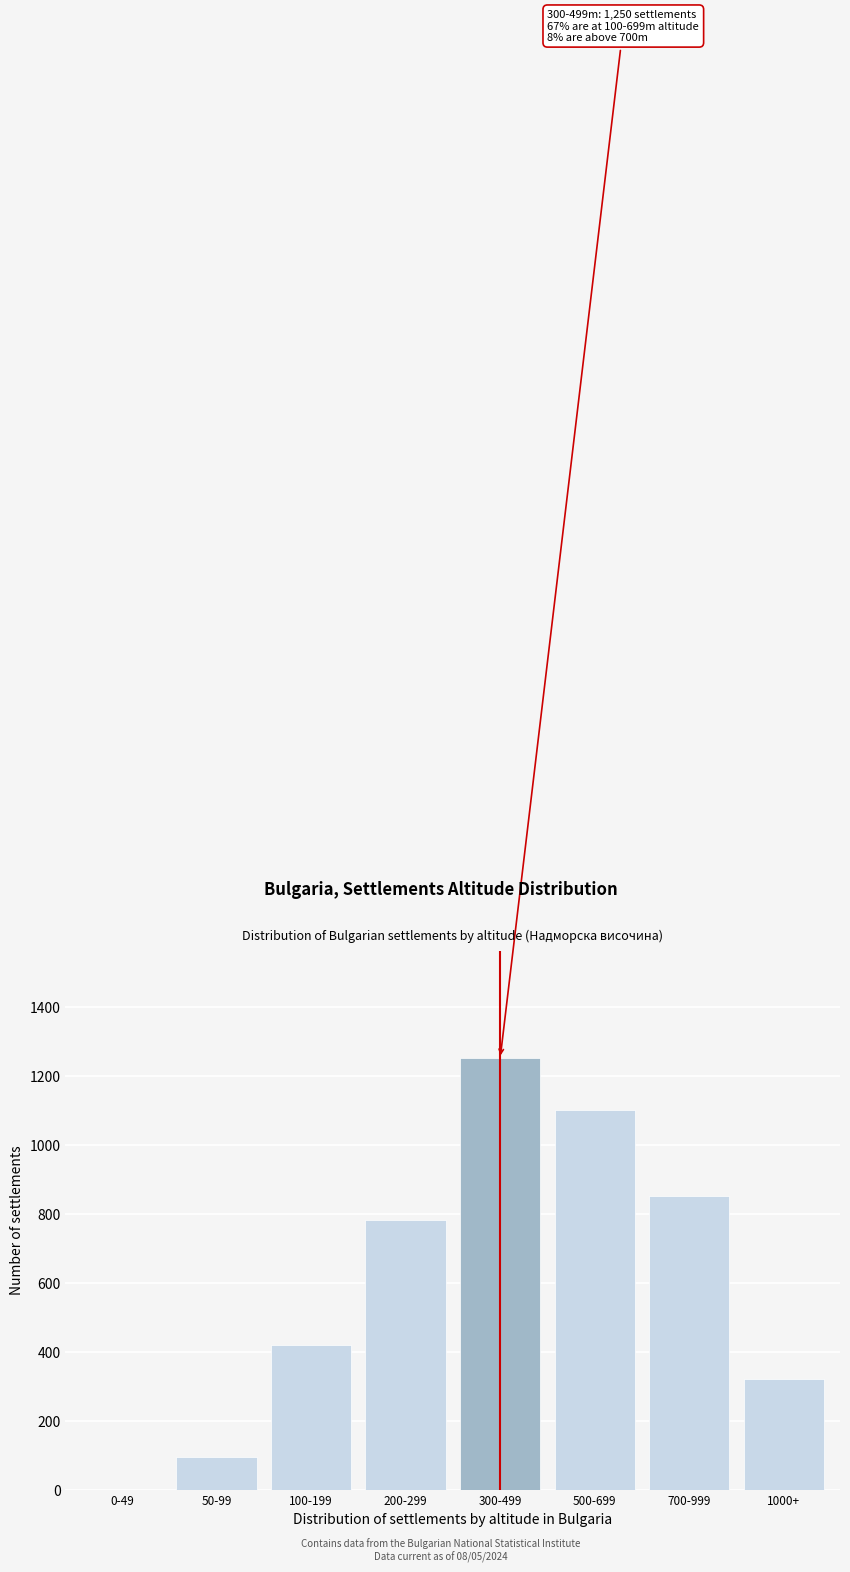

Reading right to left, transcribe all the data shown in this chart.

1000+=320	700-999=850	500-699=1100	300-499=1250	200-299=780	100-199=420	50-99=95	0-49=0